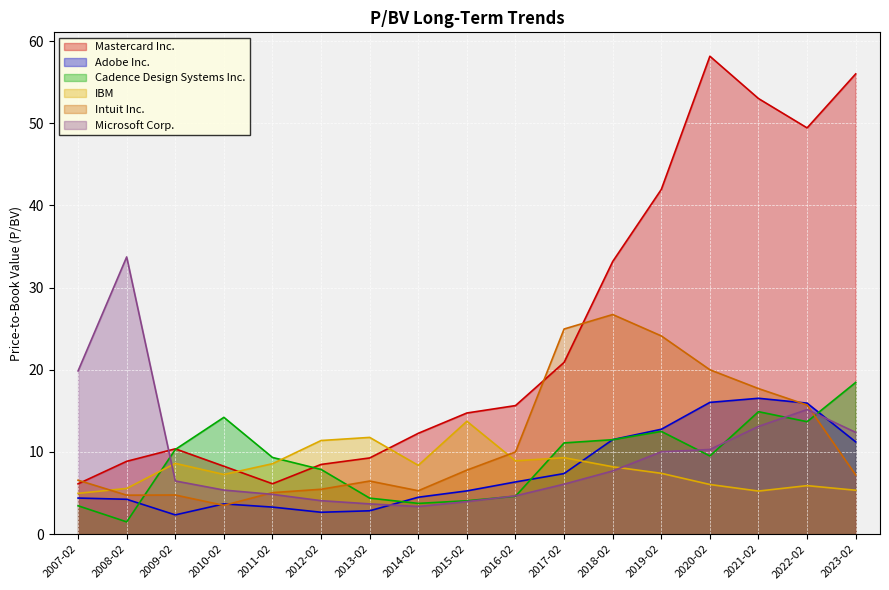

At which label does Cadence Design Systems Inc. first exceed 9?

2009-02